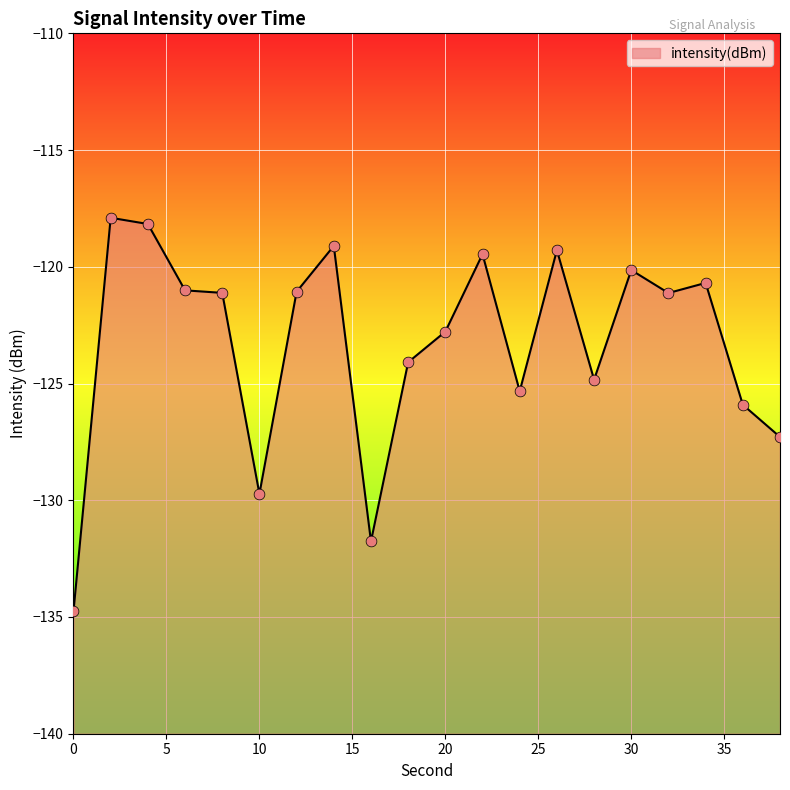

What is the change in value from 20 to 26?

+3.5